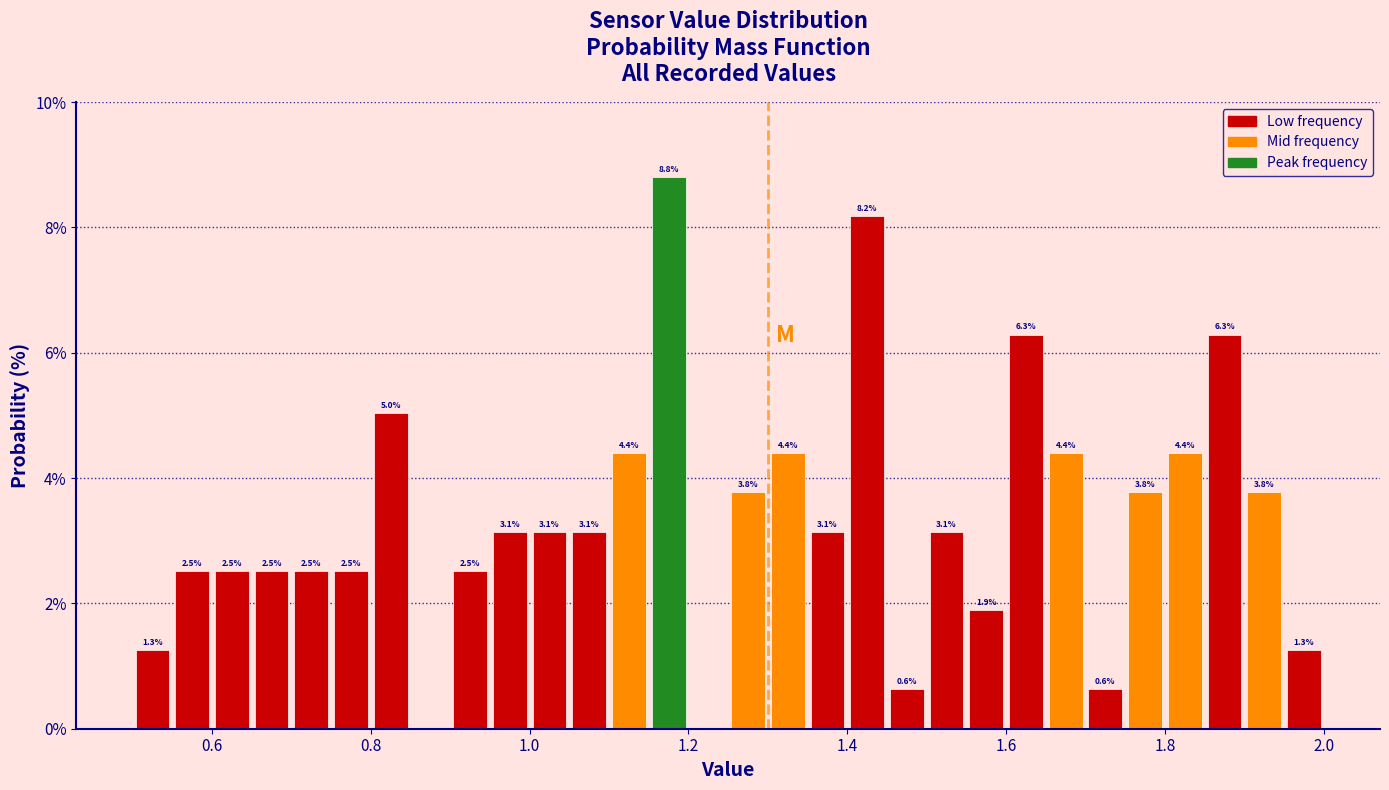

Around what value on the x-axis is the tallest bar? Give the approximate position of its centre, as read against the axis.

1.18